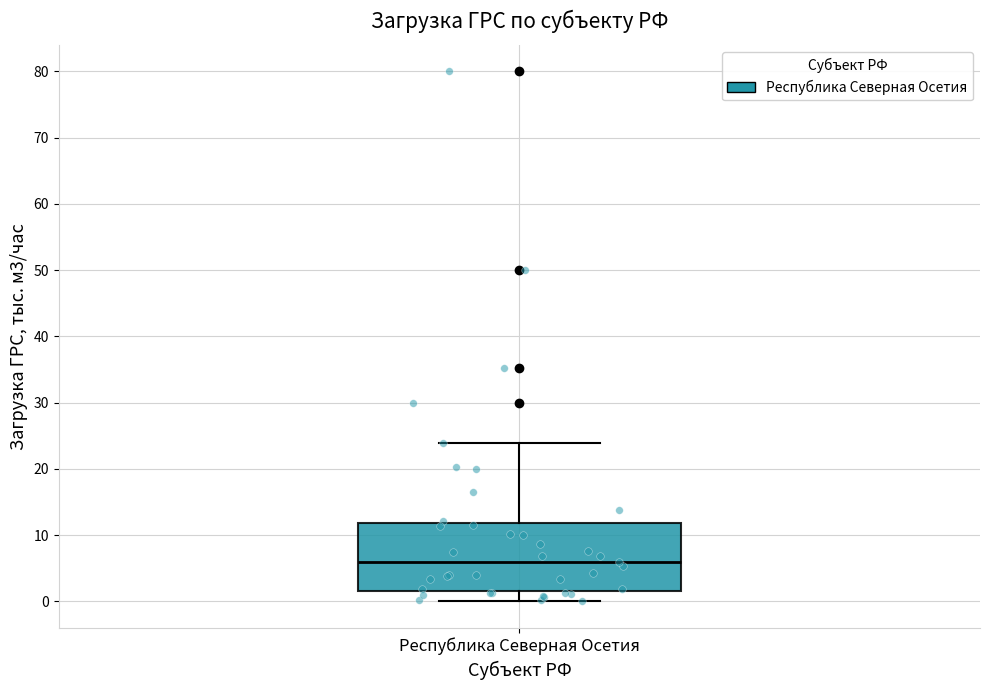

Read this box plot against the y-axis: the position of the median line, the range covered by the box, and the ends of both whiskers. The values are not printed on the chart, so give them approximately, as read against the axis.

median 6, box 2 to 12, whiskers 0 to 24